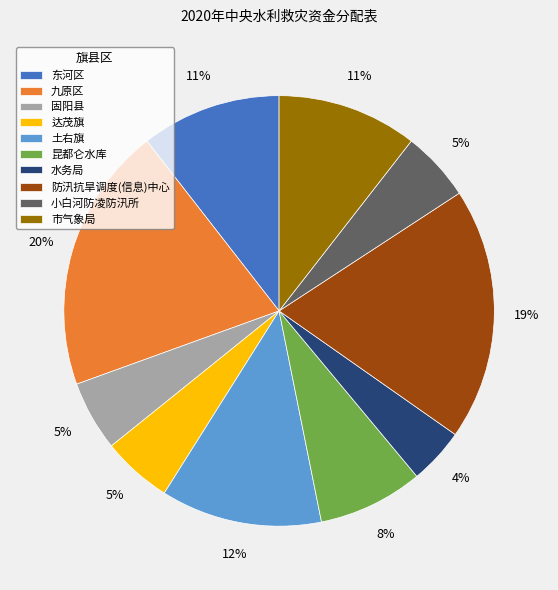

How many slices are in this pie chart?

10